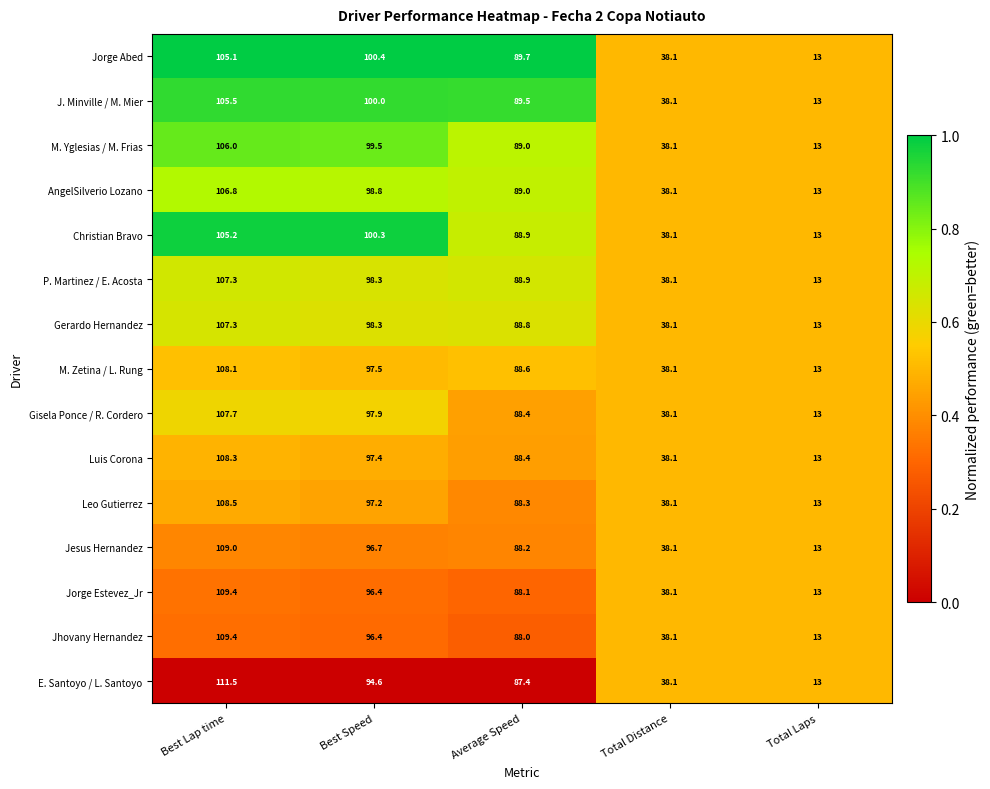

Which series has the largest range (max minus min)?

E. Santoyo / L. Santoyo